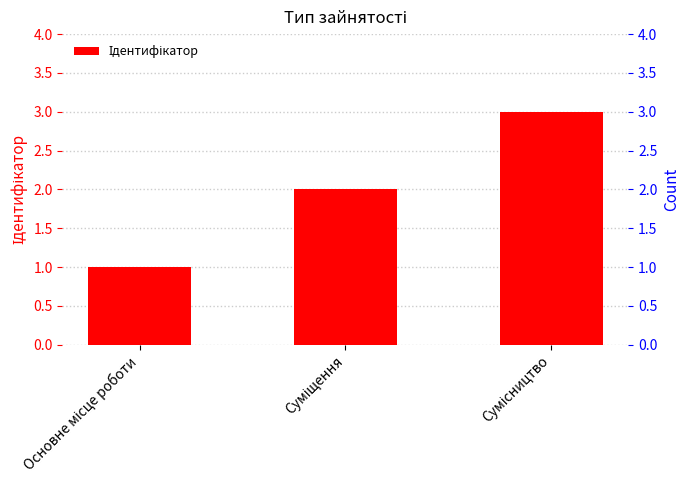

How many values exceed 2?

1